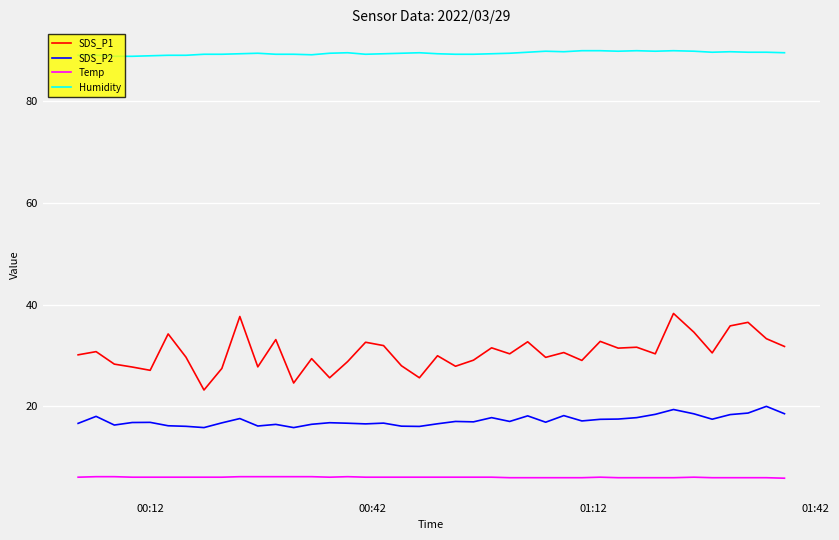

Which series has the largest total across all categories?

Humidity